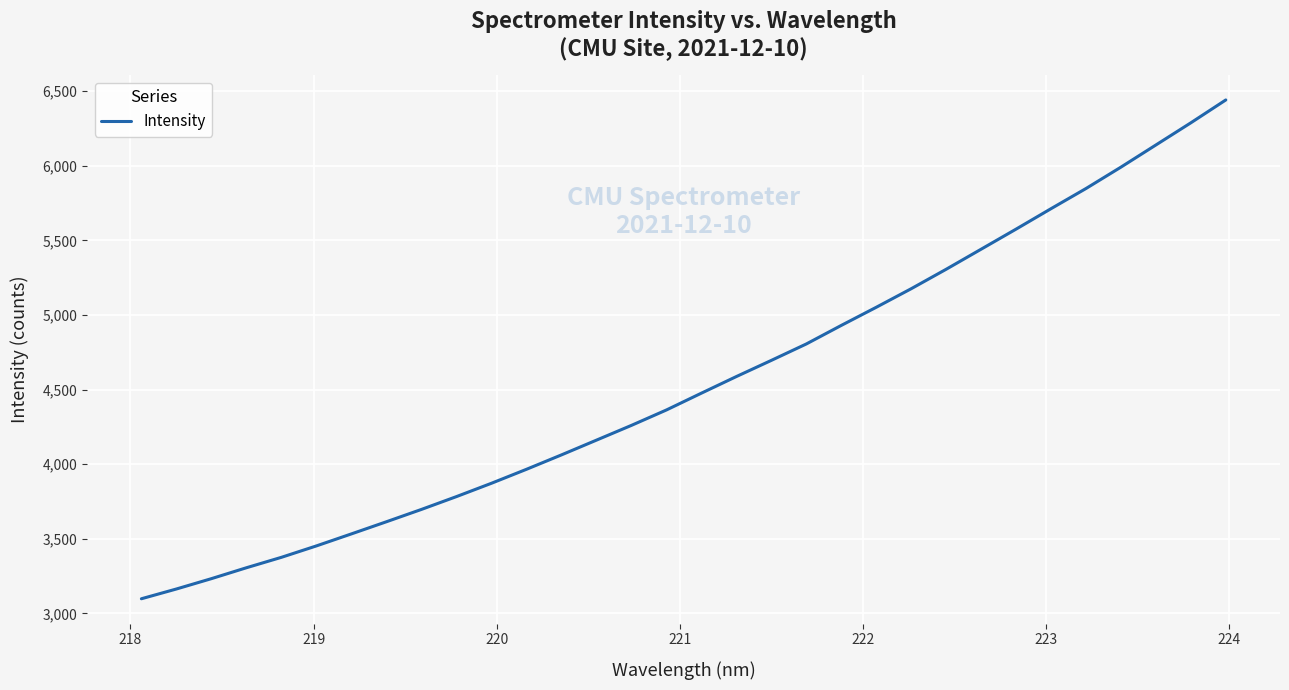

What is the difference between the maximum and minimum values?

3342.2